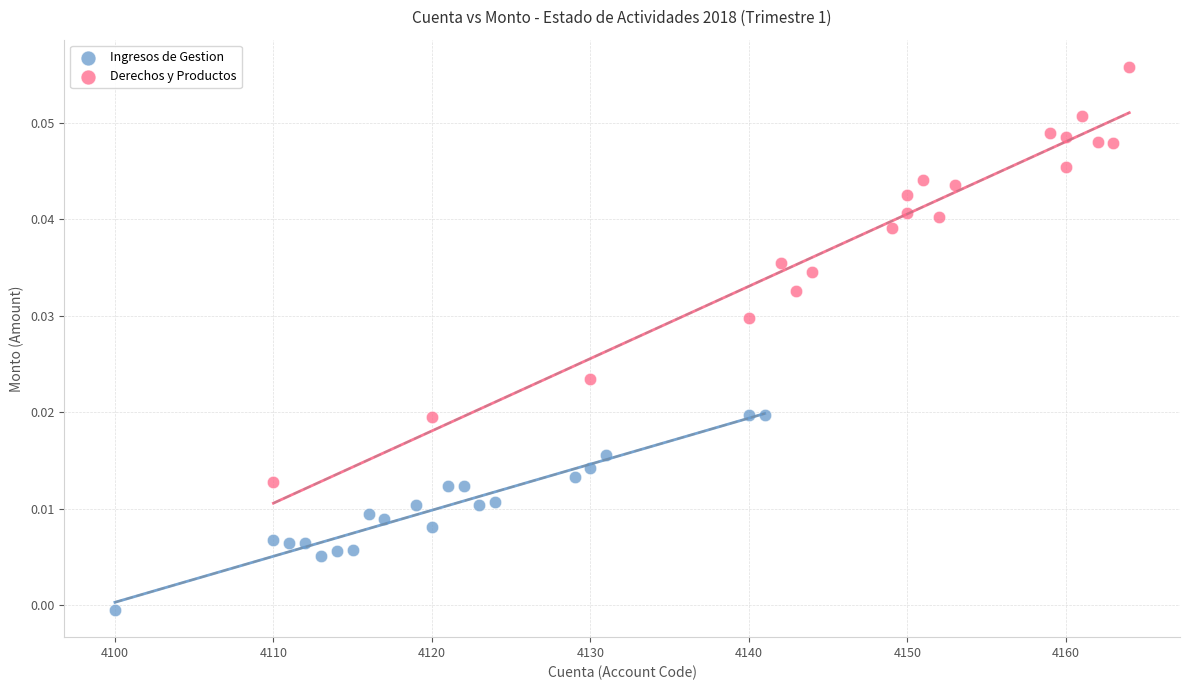

Which series contains the lowest Y value?

Ingresos de Gestion